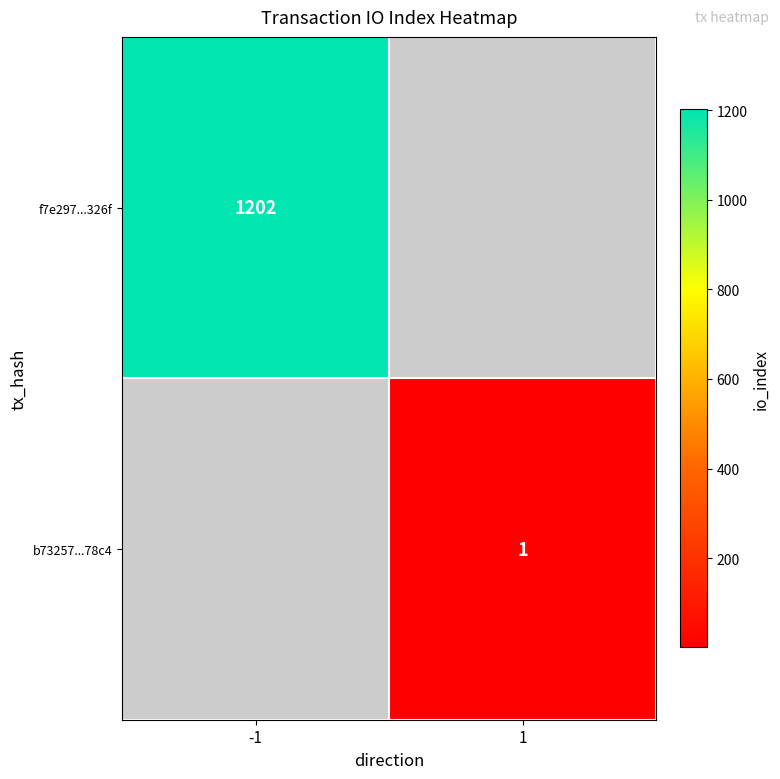

Is the value of f7e297...326f at -1 greater than the value of b73257...78c4 at 1?

Yes